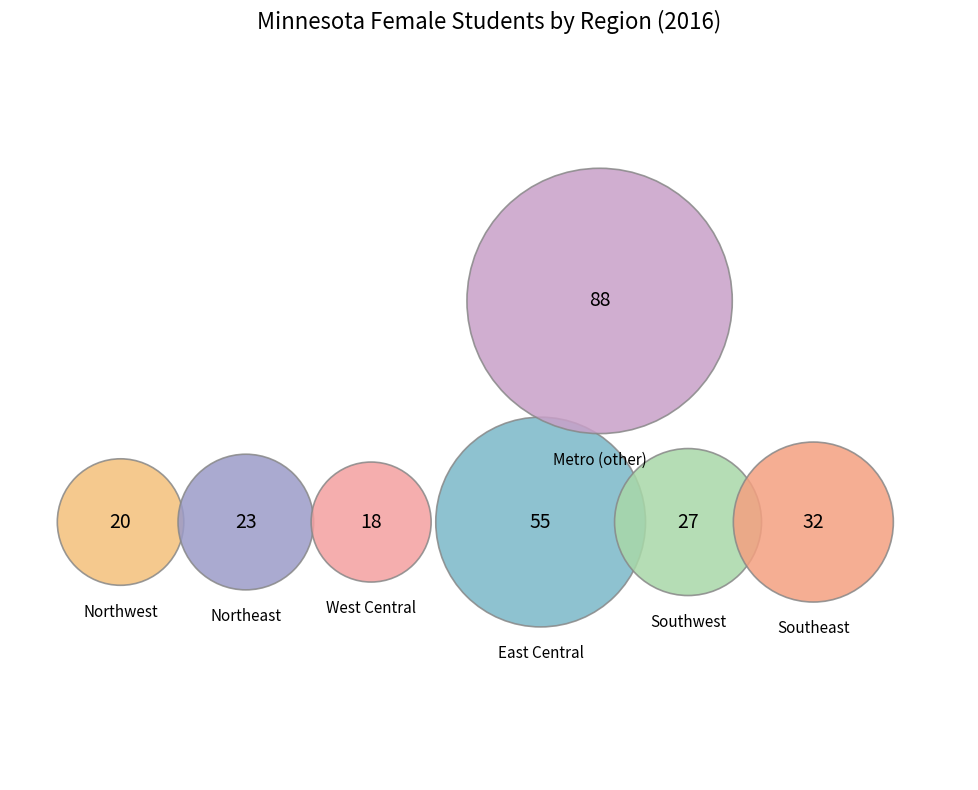

To the nearest percent, what is the difference between the largest and smallest slice percentages?

27%